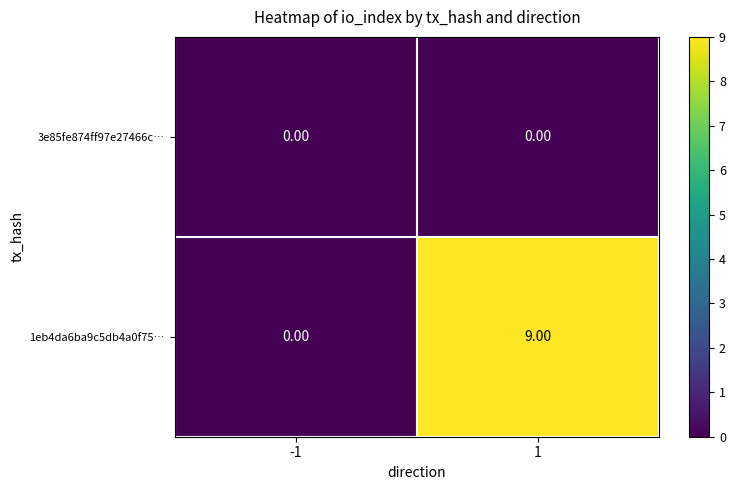

Which series has the largest total across all categories?

1eb4da6ba9c5db4a0f75…